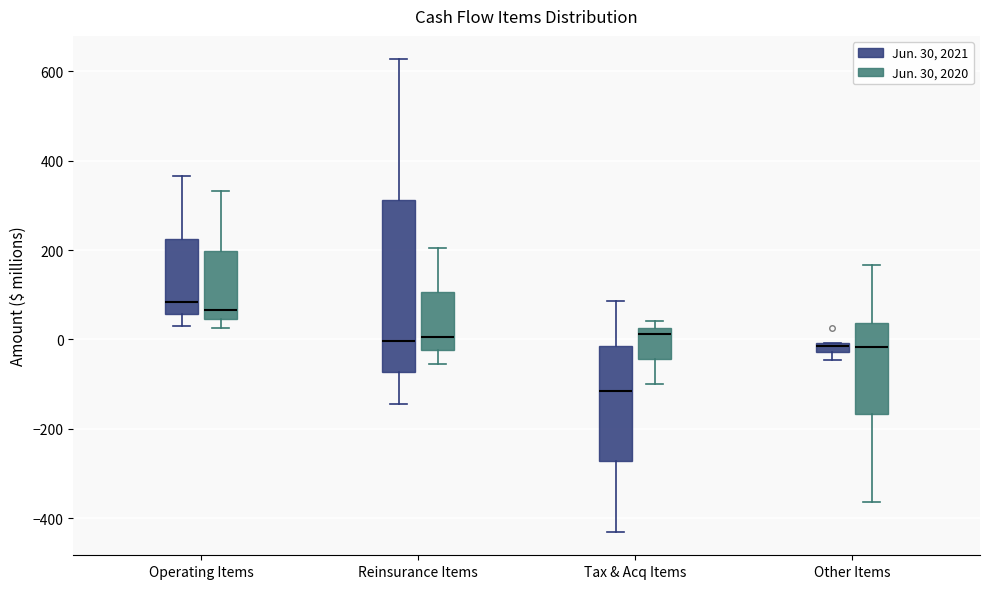

Where is the upper edge of the box for Reinsurance Items (Jun. 30, 2021) on the y-axis? The values are not printed on the chart, so give them approximately, as read against the axis.

320